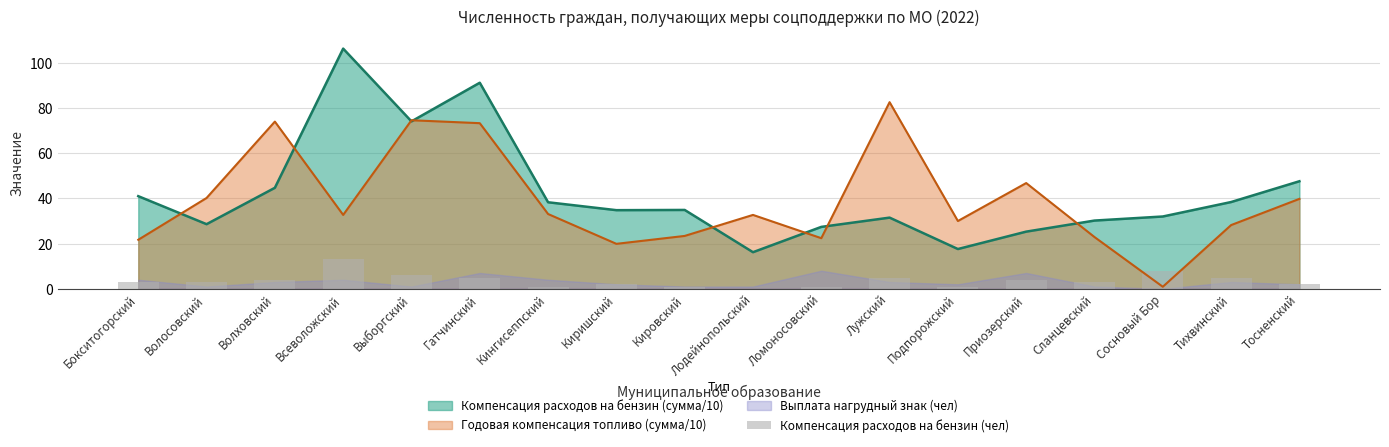

What is the maximum value for Компенсация расходов на бензин (сумма/10)?

106.3